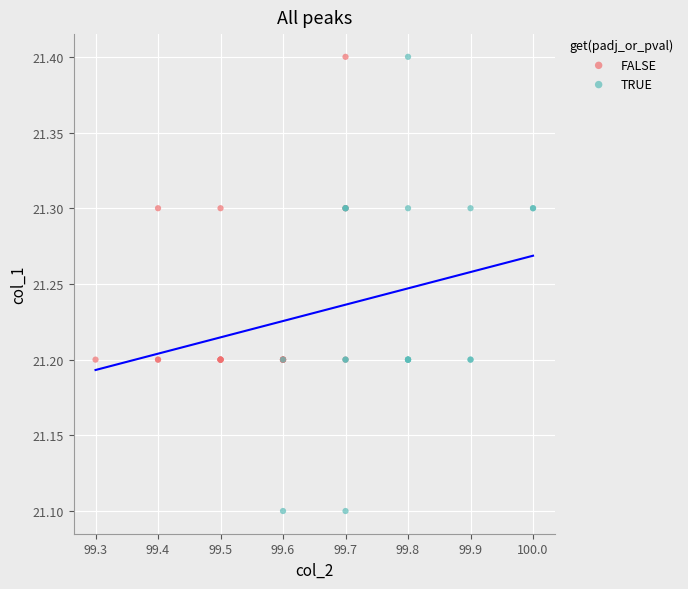

What are all the series names shown in the legend?

FALSE, TRUE